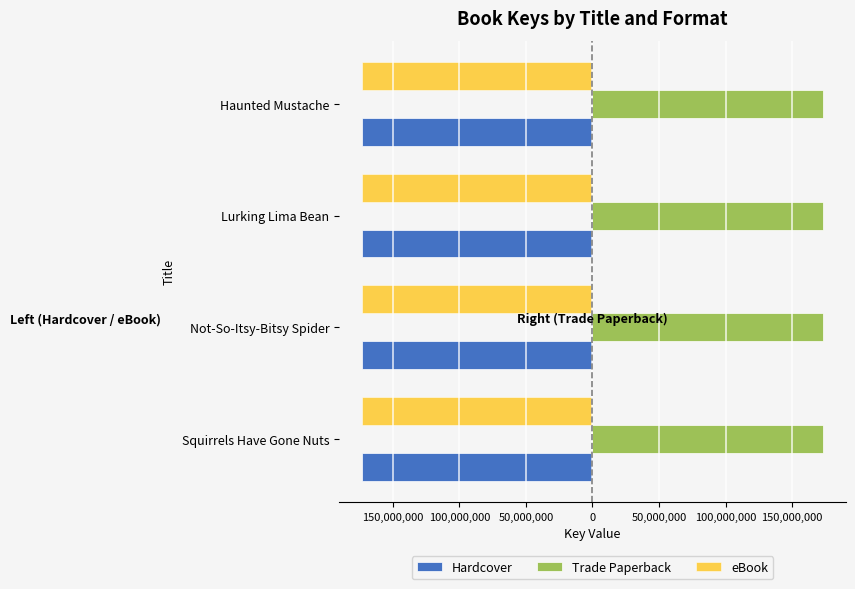

What are all the series names shown in the legend?

Hardcover, Trade Paperback, eBook